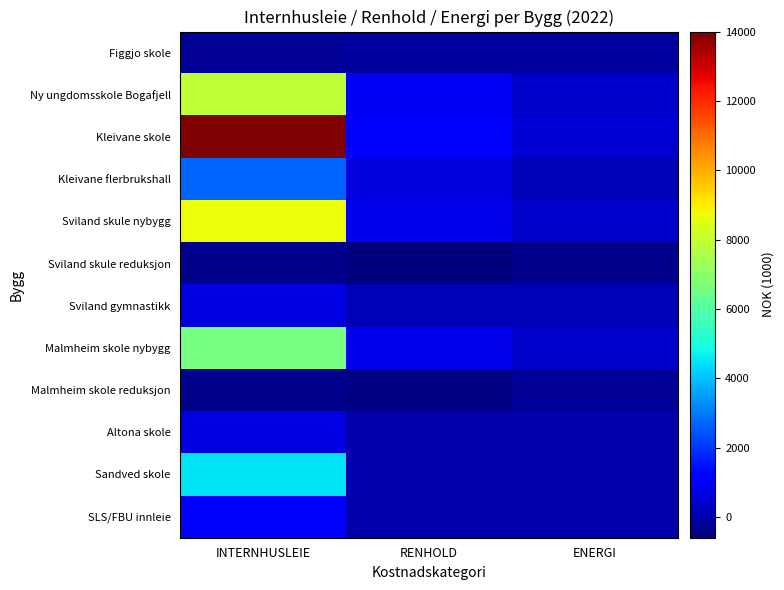

At ENERGI, list the series in order from smallest to largest.

Sviland skule reduksjon, Malmheim skole reduksjon, Figgjo skole, Altona skole, Sandved skole, SLS/FBU innleie, Kleivane flerbrukshall, Sviland gymnastikk, Ny ungdomsskole Bogafjell, Sviland skule nybygg, Malmheim skole nybygg, Kleivane skole